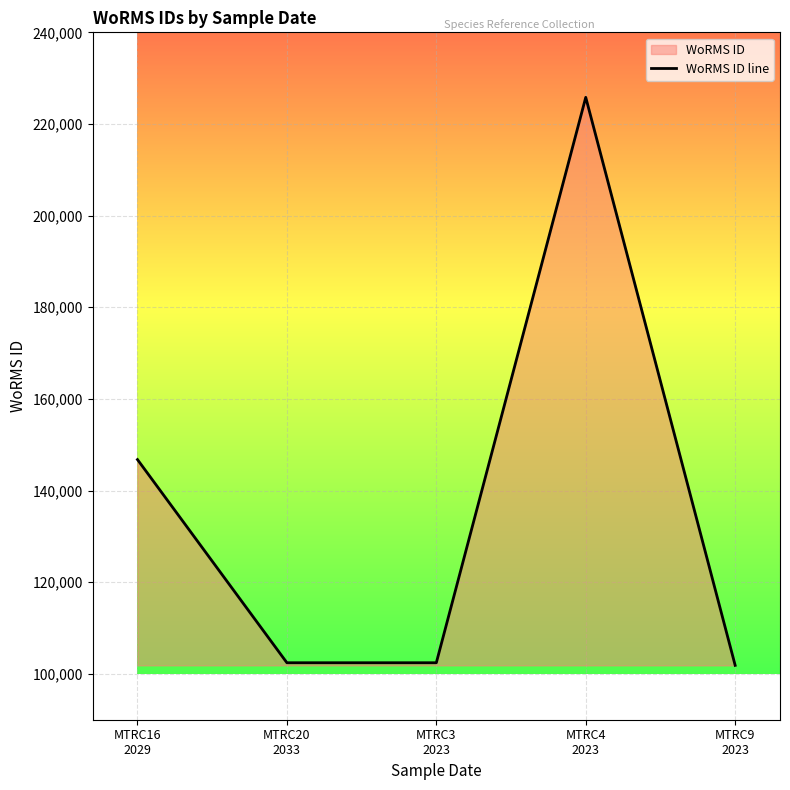

The value at MTRC9
2023 is 25039. True or false?

False